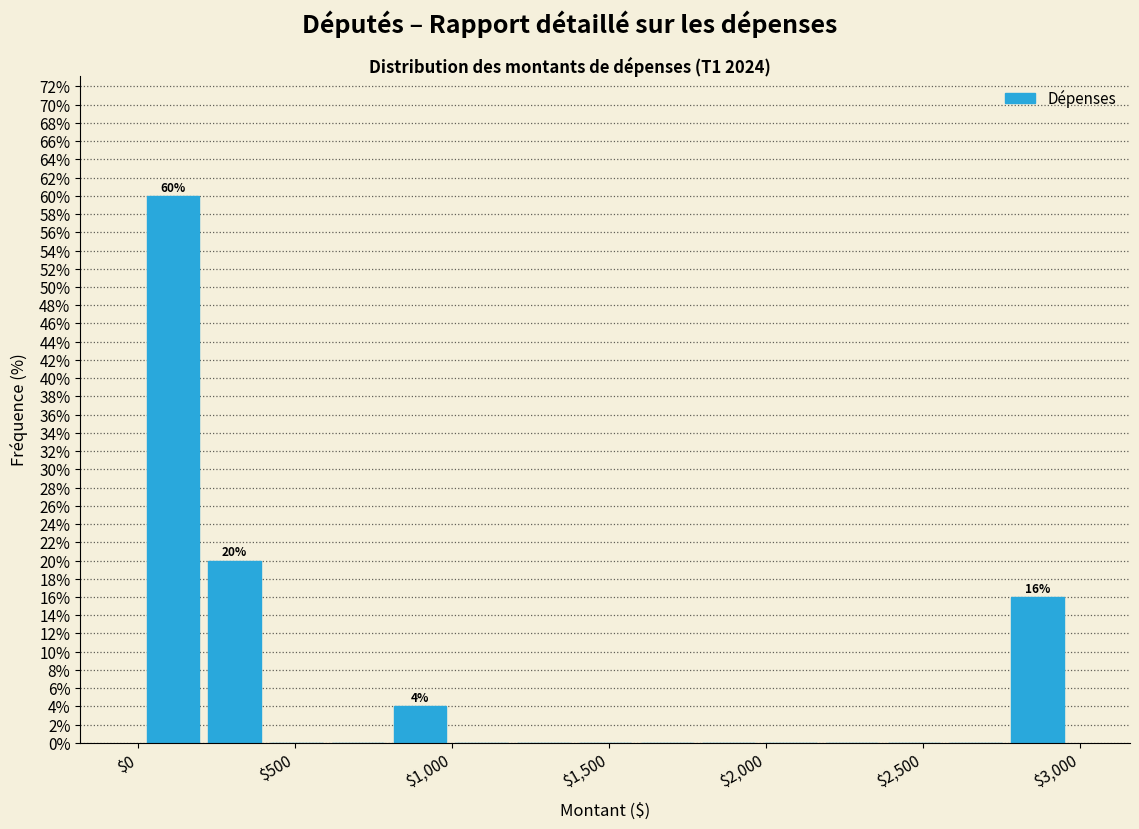

Around what value on the x-axis is the tallest bar? Give the approximate position of its centre, as read against the axis.

100